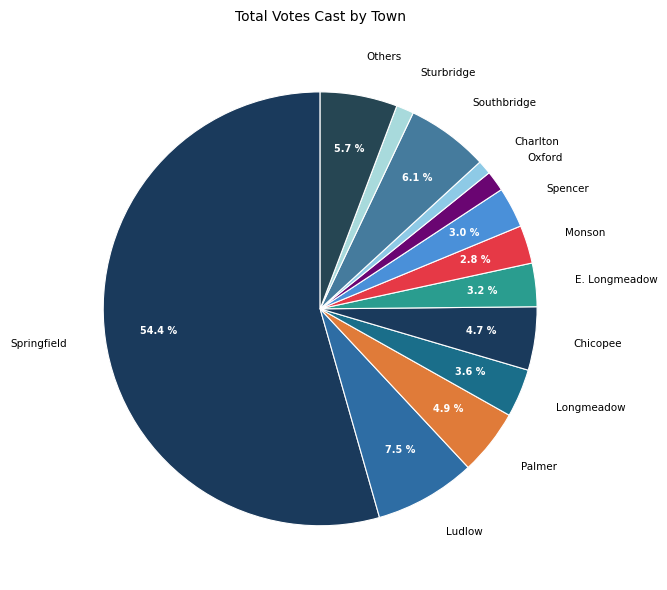

What is the total percentage of Chicopee and Southbridge?

10.8%